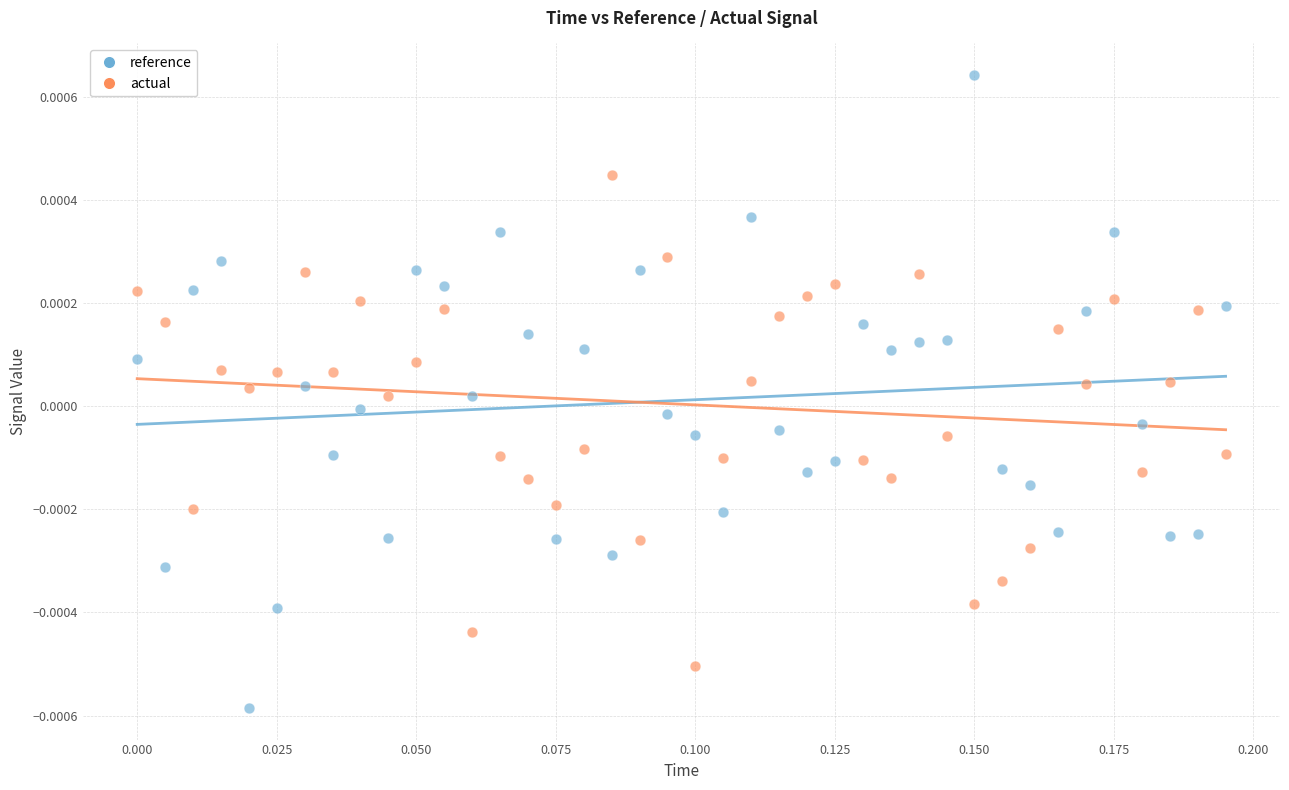

Which series reaches the minimum Y coordinate?

reference